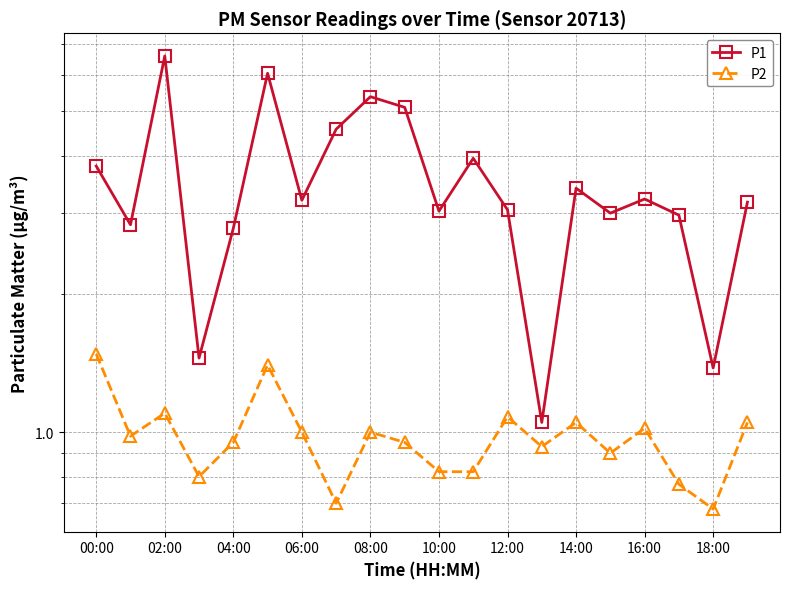

What is the label of the 5th point from the right?

15